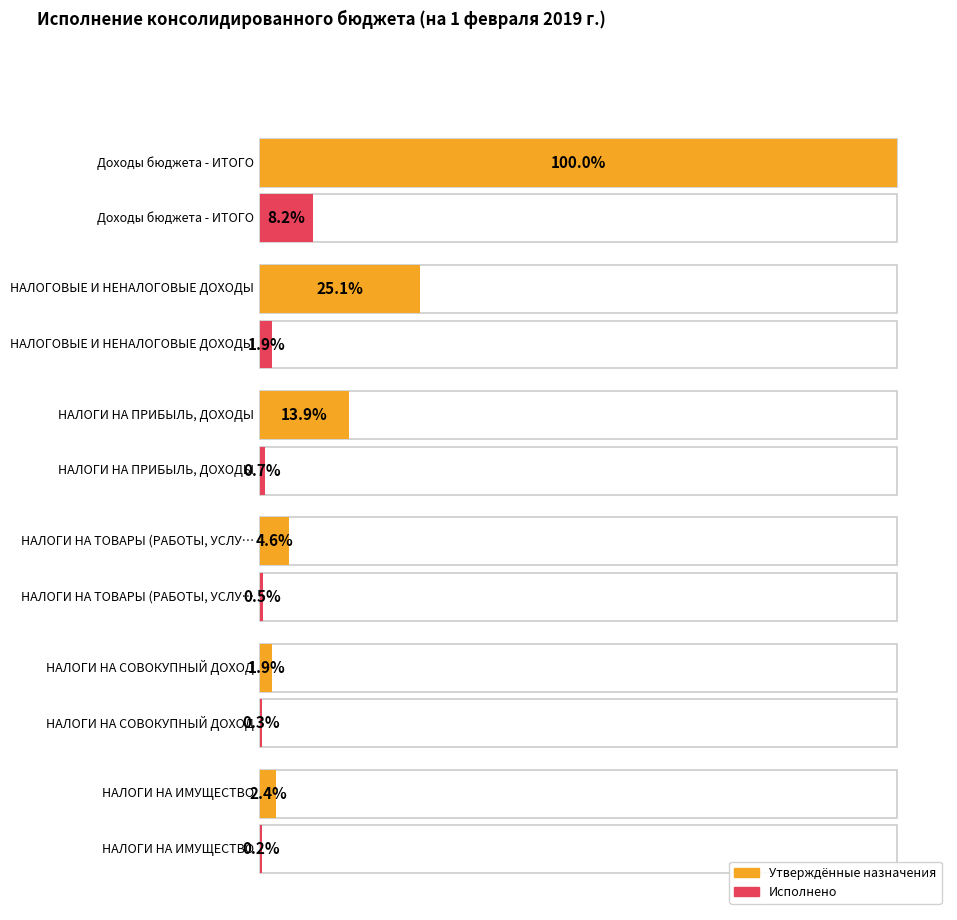

The value of Утверждённые назначения at НАЛОГИ НА ПРИБЫЛЬ, ДОХОДЫ is 51931878.0. True or false?

False